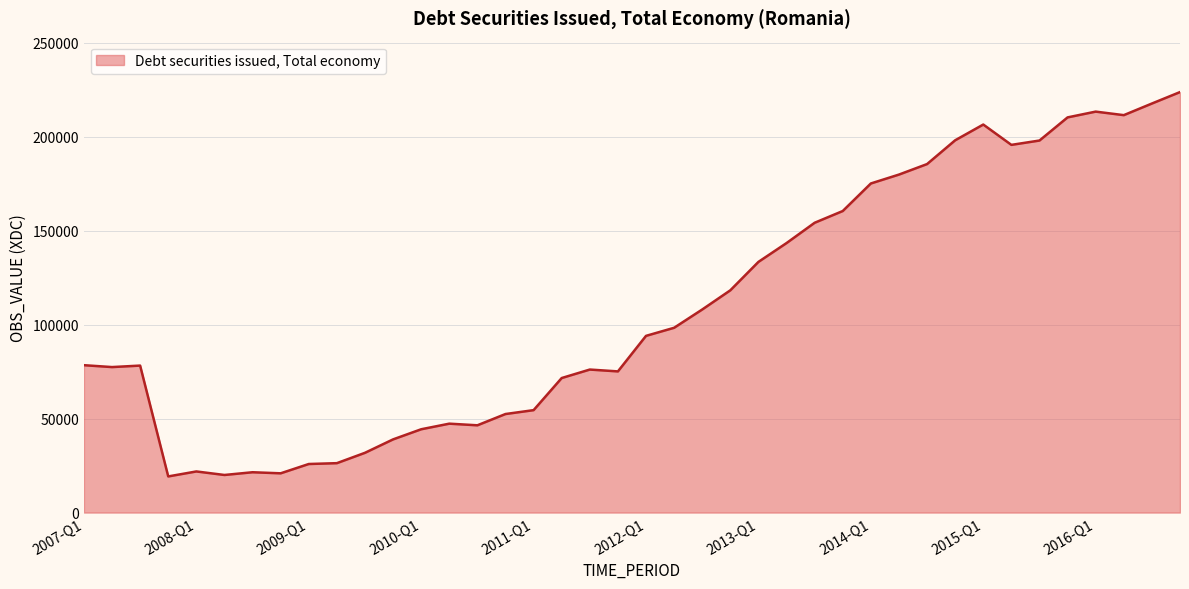

What is the greatest value displayed?

223865.6